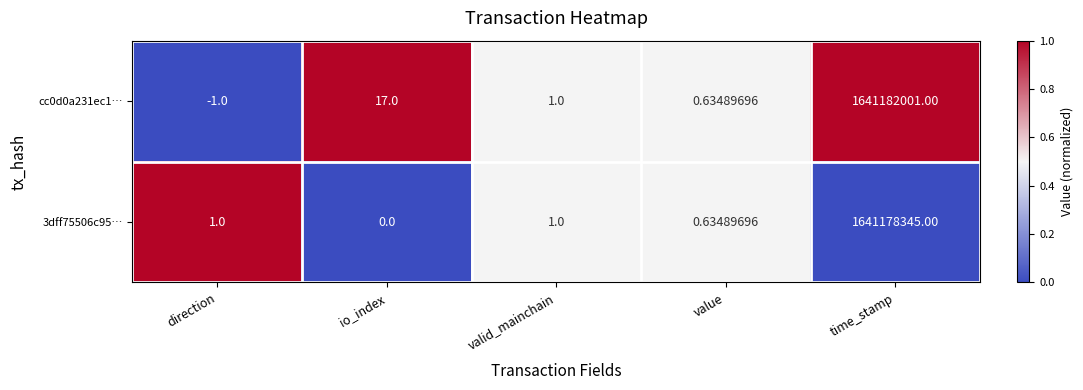

Where does the cc0d0a231ec1… series first go above 1?

io_index